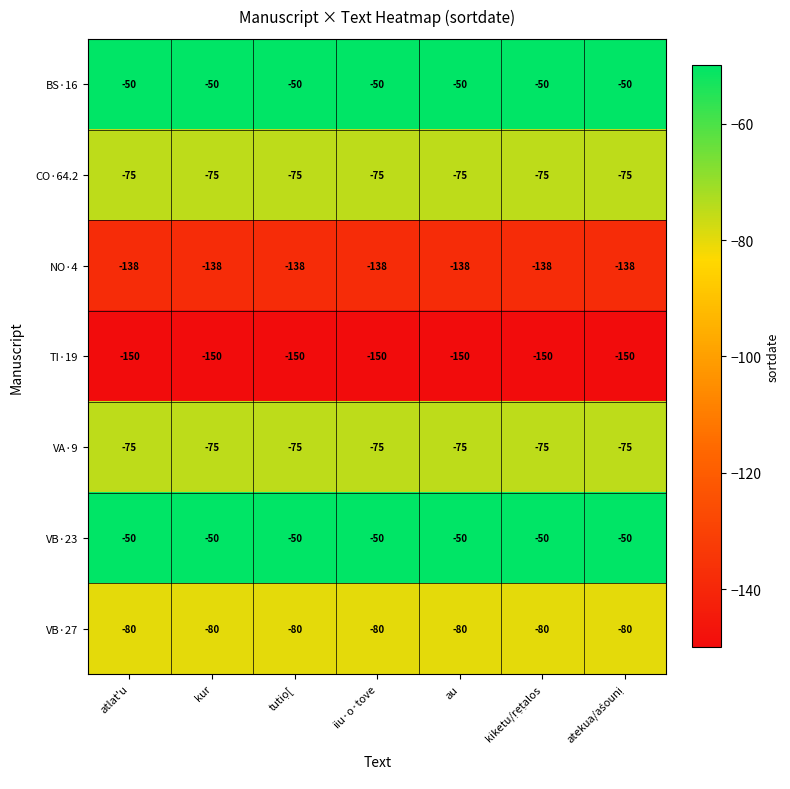

What is the total value across all series at au?

-618